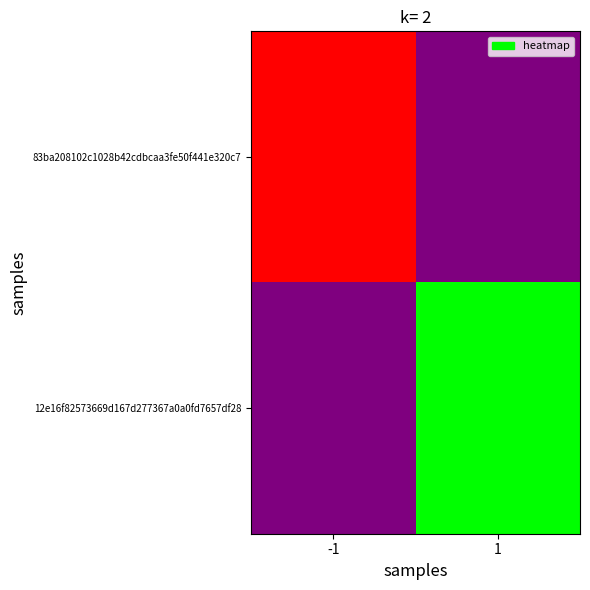

List the series in order of their peak value, lowest first.

12e16f82573669d167d277367a0a0fd7657df28, 83ba208102c1028b42cdbcaa3fe50f441e320c7